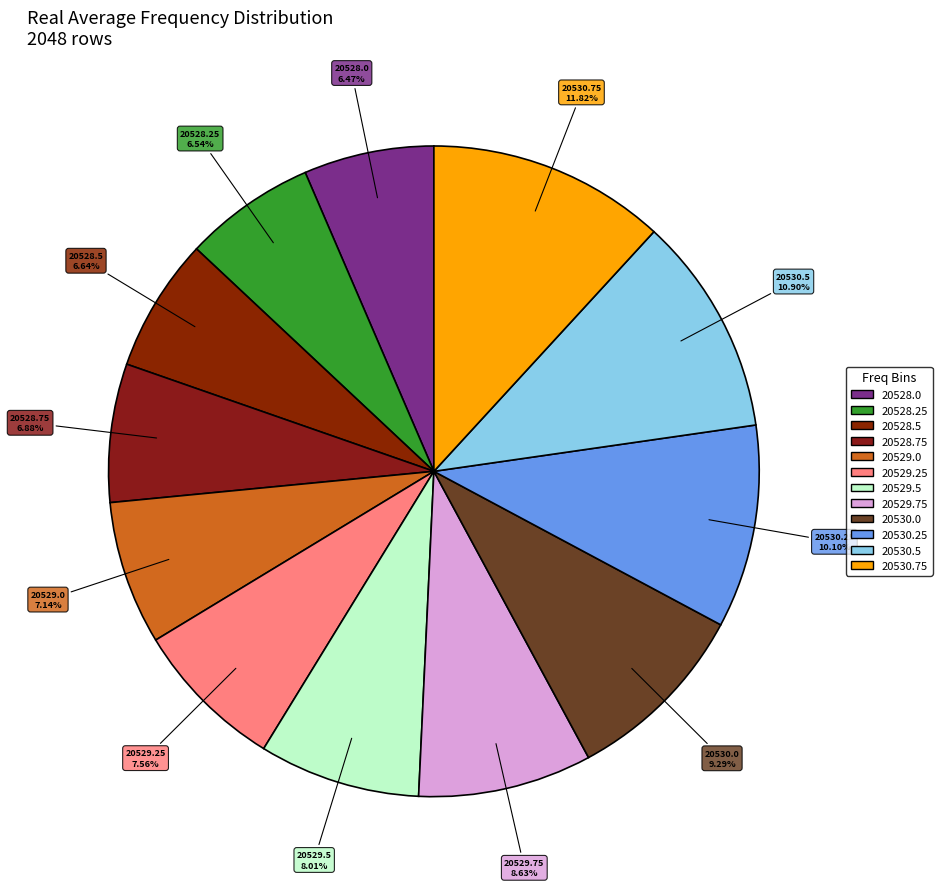

Count the number of slices in the pie.

12